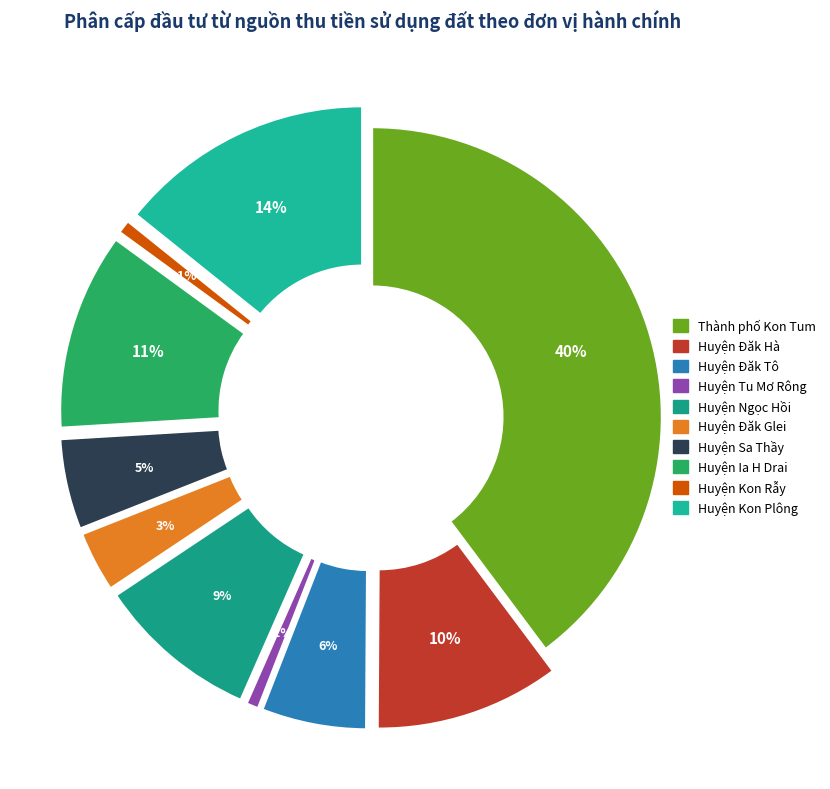

Which category has the biggest portion of the pie?

Thành phố Kon Tum